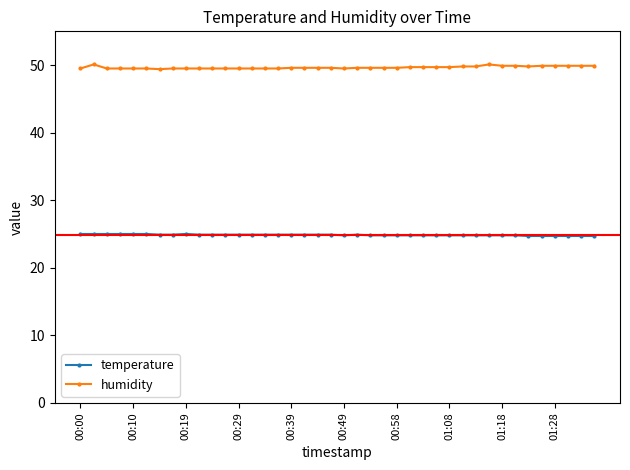

True or false: temperature and humidity cross at least once.

False